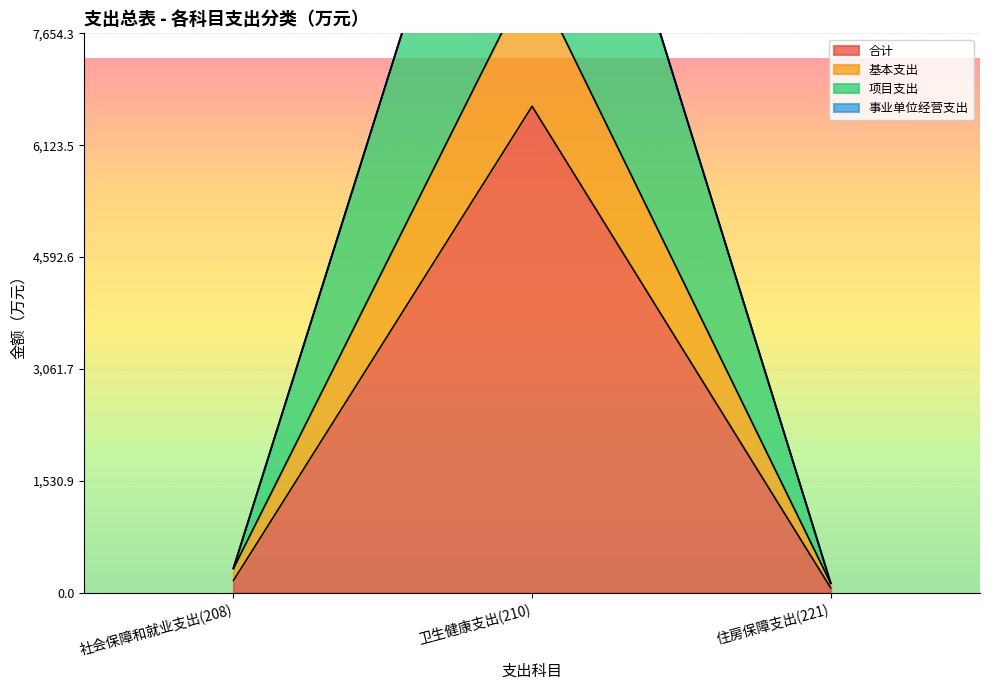

What is the label of the 2nd point from the right?

卫生健康支出(210)